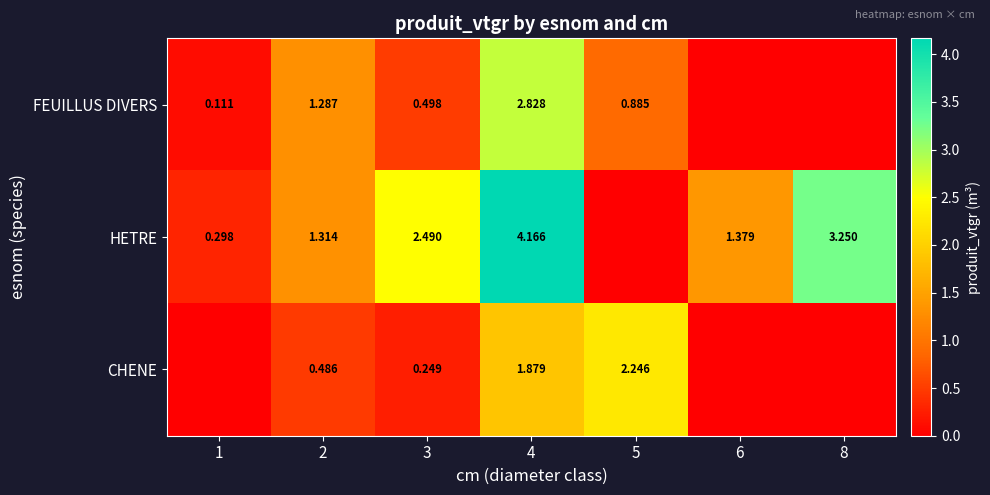

Is the value of FEUILLUS DIVERS at 2 greater than the value of HETRE at 4?

No